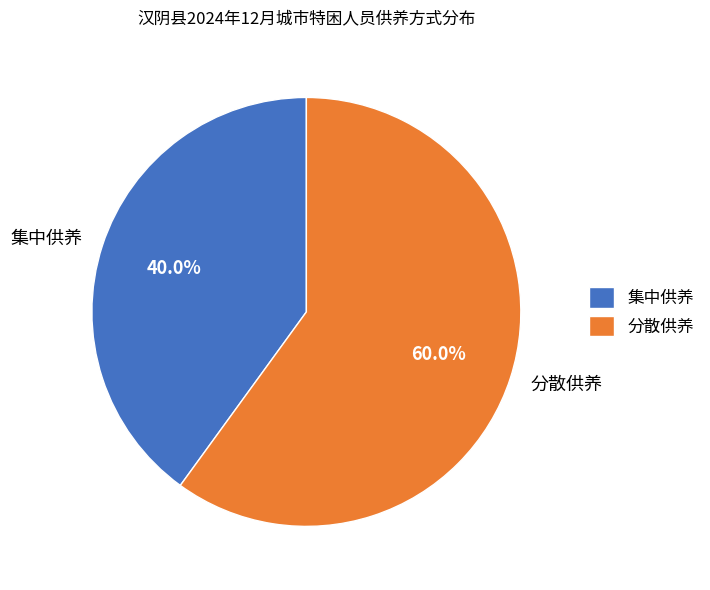

Count the number of slices in the pie.

2